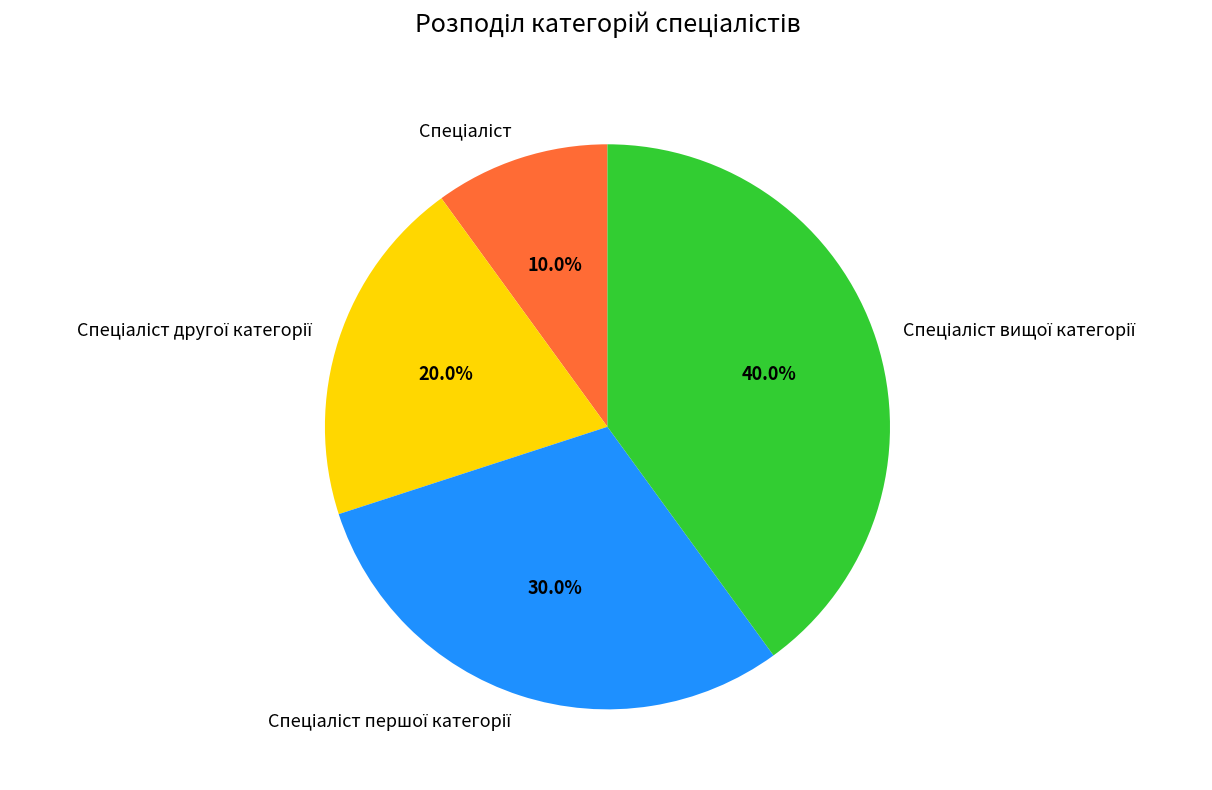

Is there any slice that represents more than half of the pie?

No